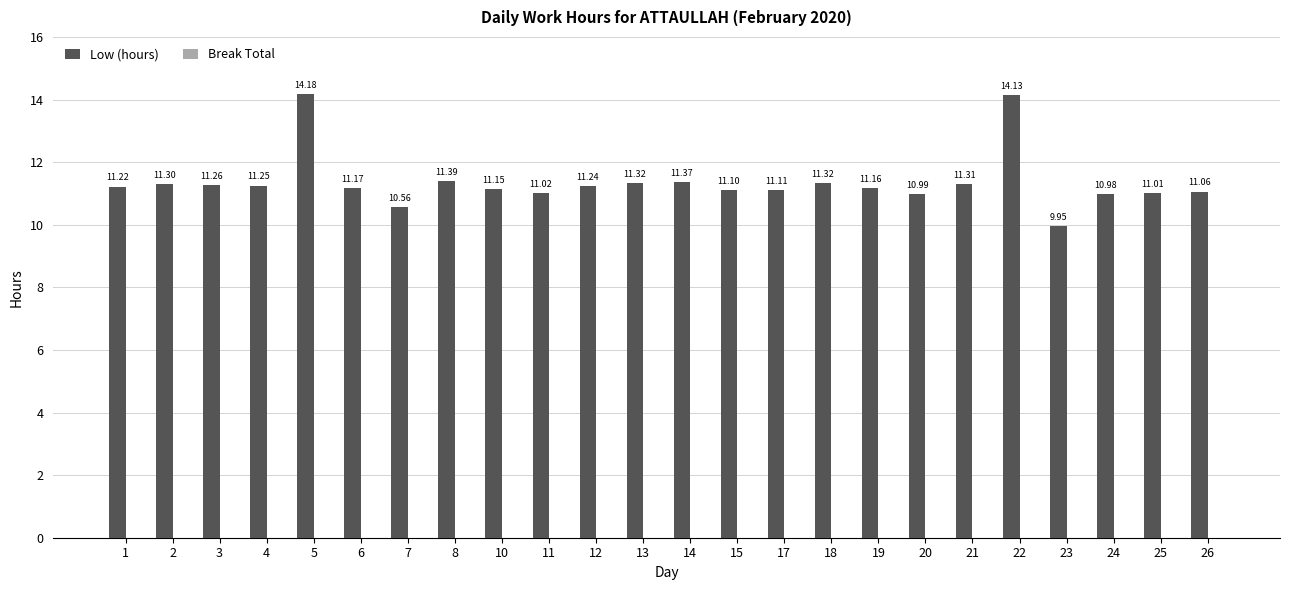

What is the sum of the values at 7 and 5?

24.7